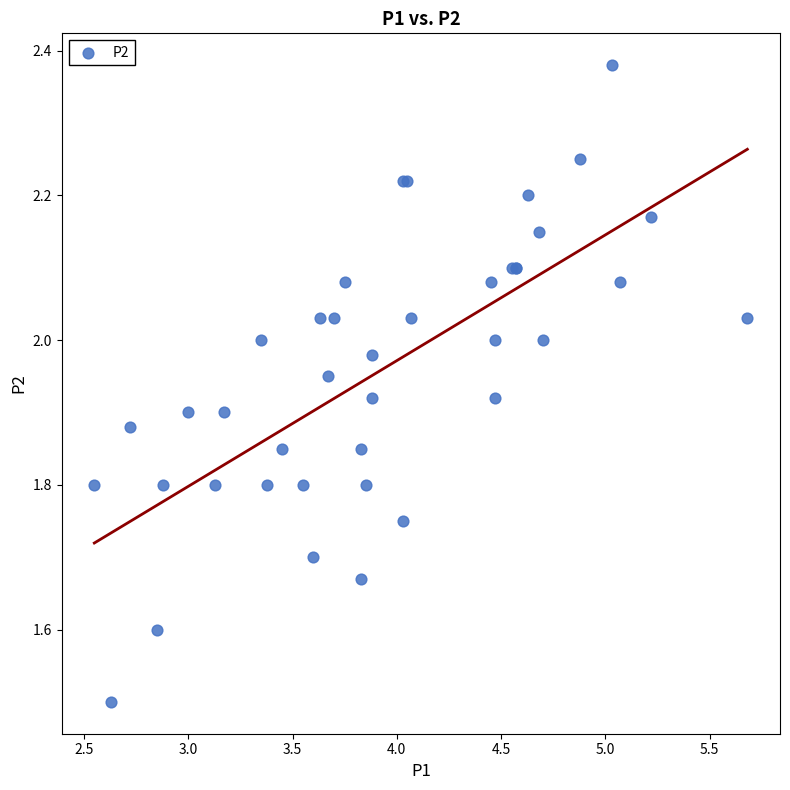

What Y value in the scatter plot is closest to 1?

1.5